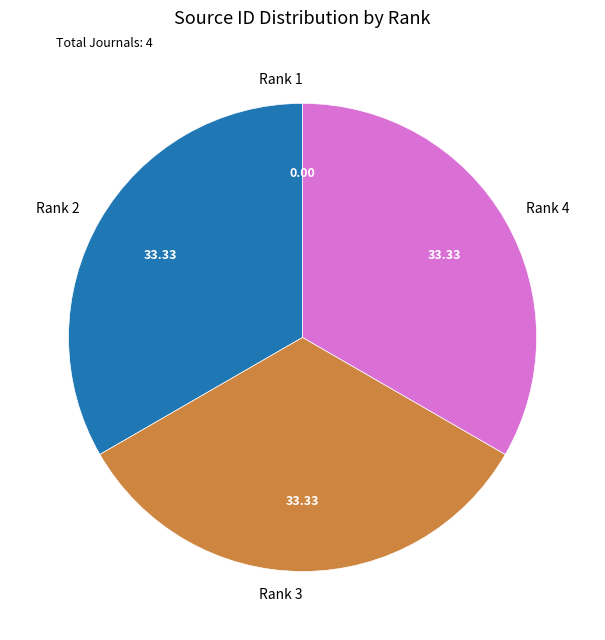

Is there a majority slice in this chart?

No